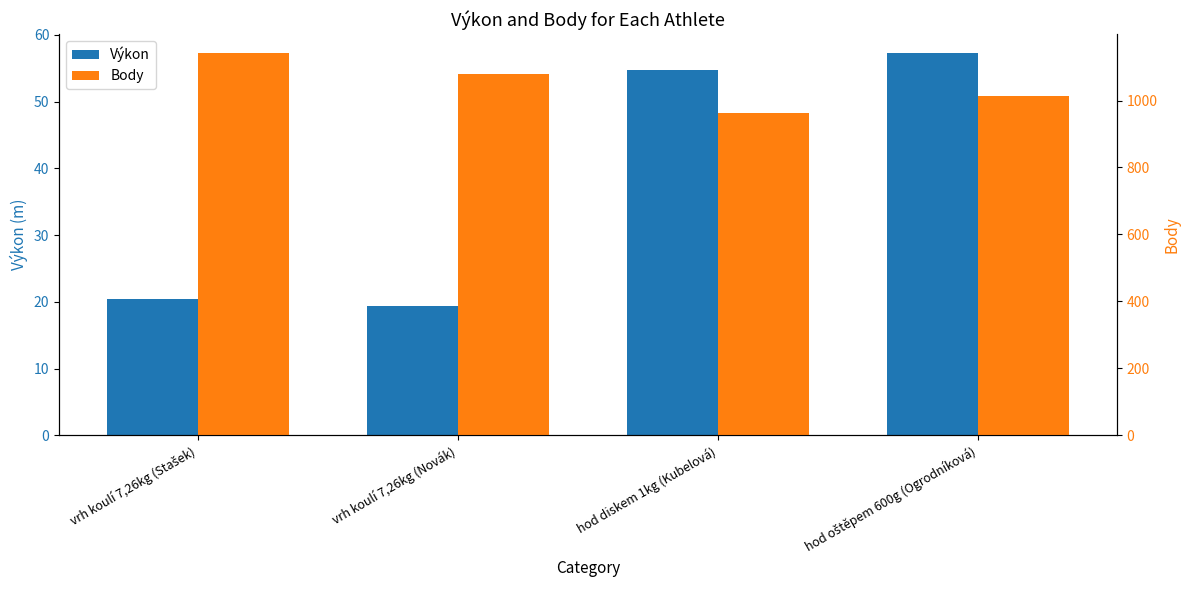

Reading right to left, extract all data points from this chart.

Výkon: hod oštěpem 600g (Ogrodníková)=57.2	hod diskem 1kg (Kubelová)=54.7	vrh koulí 7,26kg (Novák)=19.3	vrh koulí 7,26kg (Stašek)=20.4
Body: hod oštěpem 600g (Ogrodníková)=1015.0	hod diskem 1kg (Kubelová)=963.0	vrh koulí 7,26kg (Novák)=1080.0	vrh koulí 7,26kg (Stašek)=1141.0